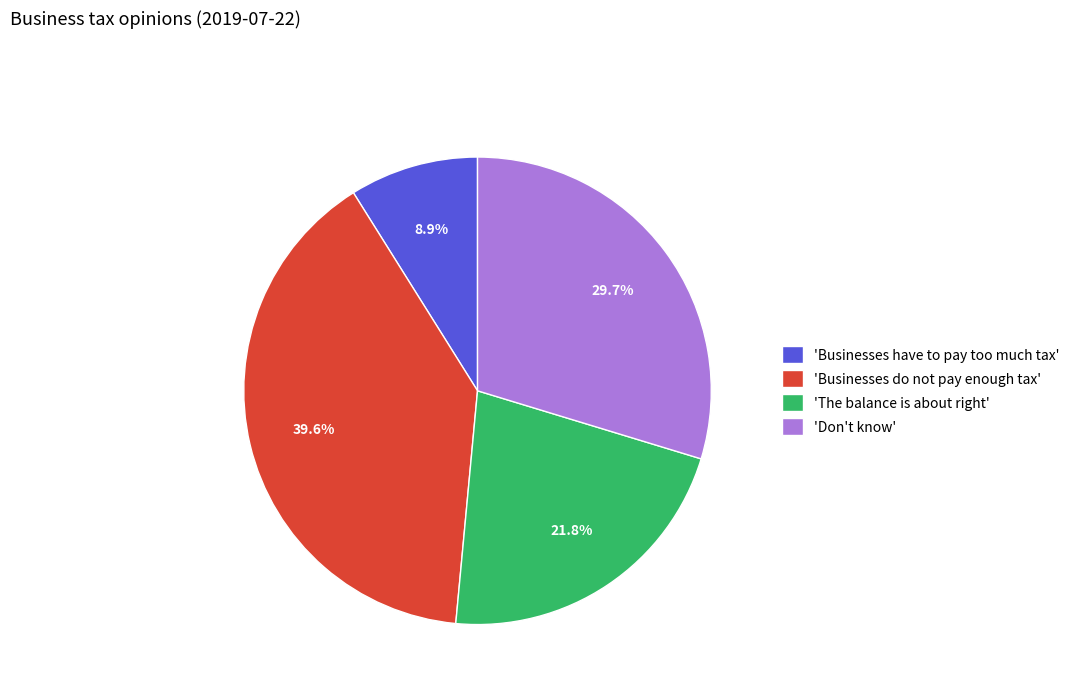

Is there a majority slice in this chart?

No